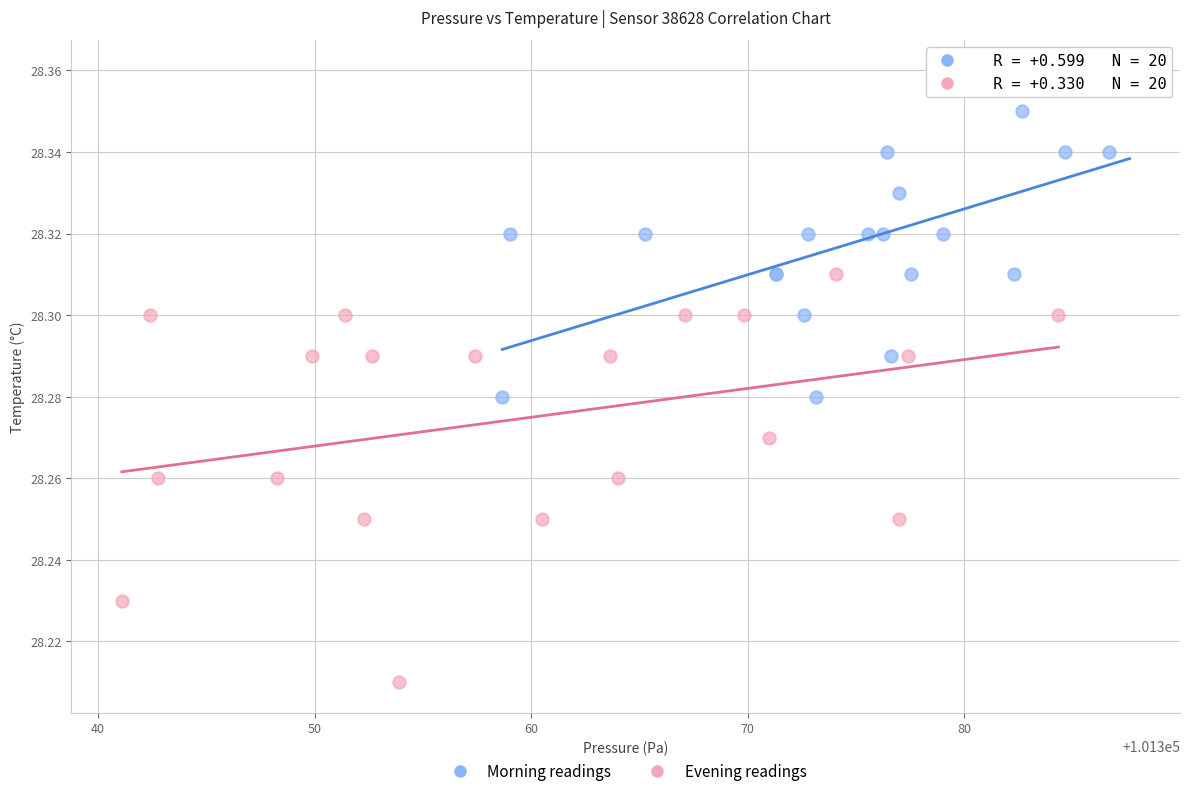

Which series reaches the minimum Y coordinate?

Evening readings